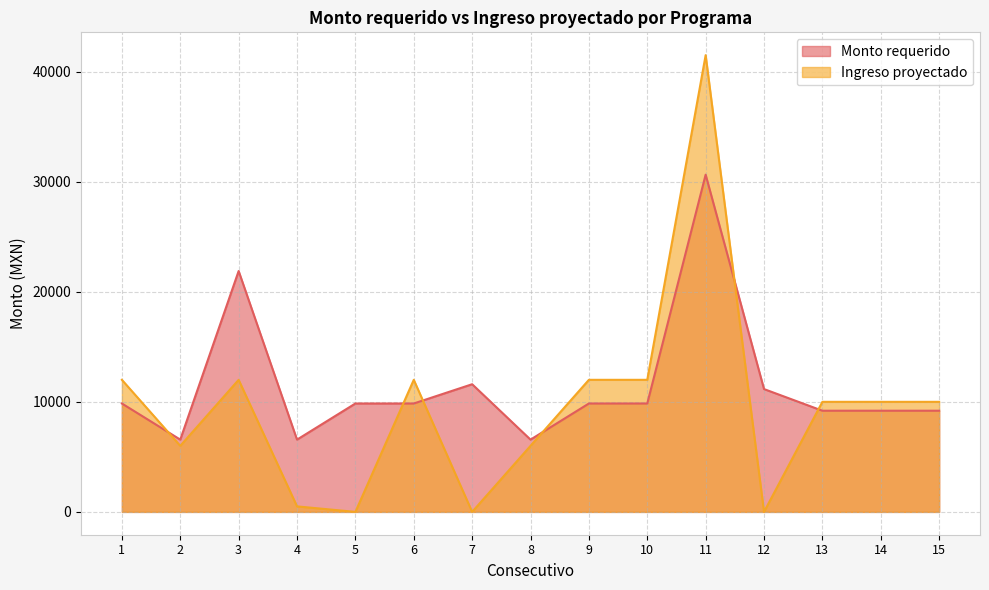

Which category has the highest value in the Monto requerido series?

11